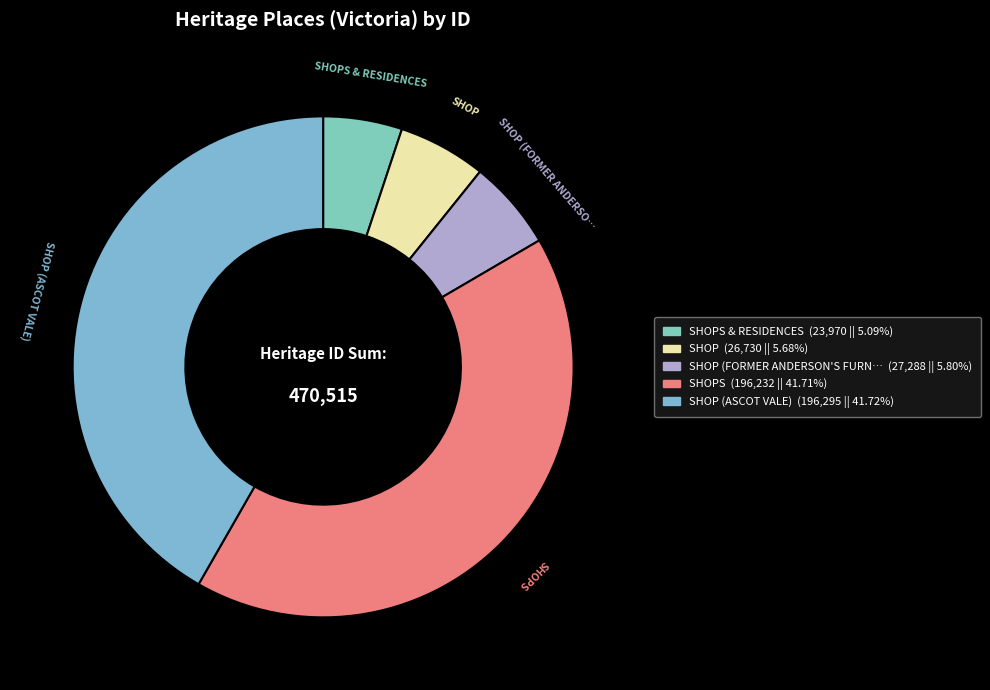

How many slices are in this pie chart?

5